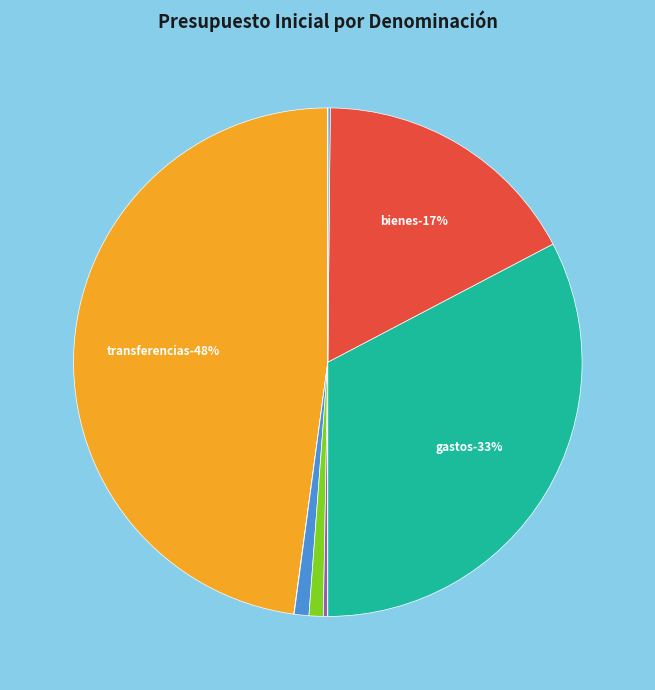

To the nearest percent, what is the difference between the INGRESOS DE OPERACIÓN and RECUPERACIÓN DE PRESTAMOS slice percentages?

1%